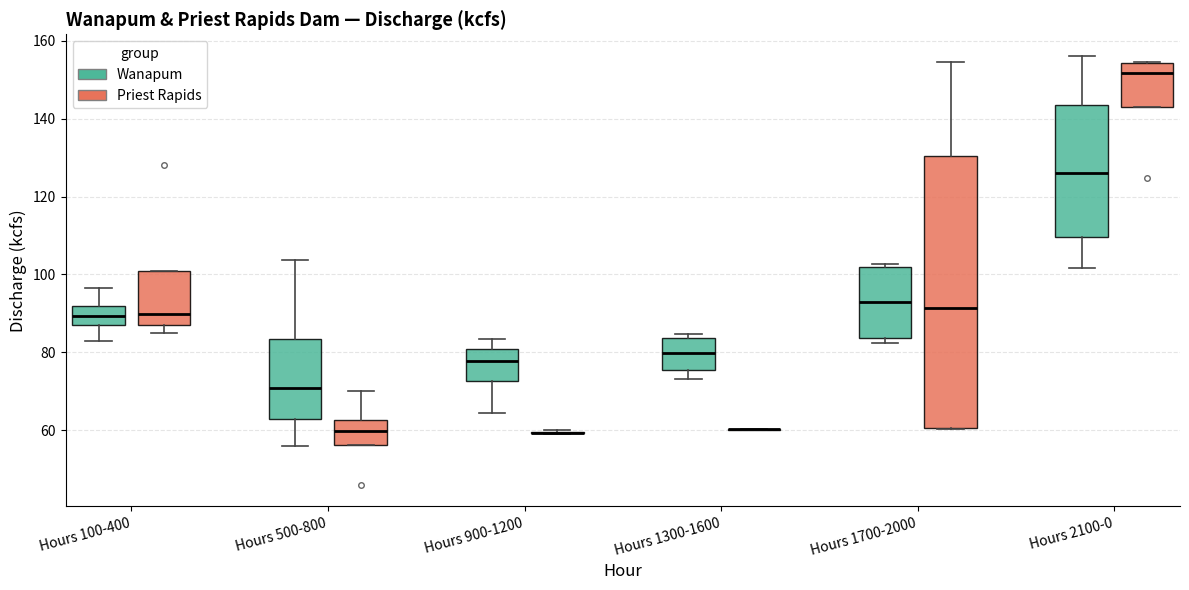

Where is the upper edge of the box for Hours 2100-0 (Priest Rapids) on the y-axis? The values are not printed on the chart, so give them approximately, as read against the axis.

154